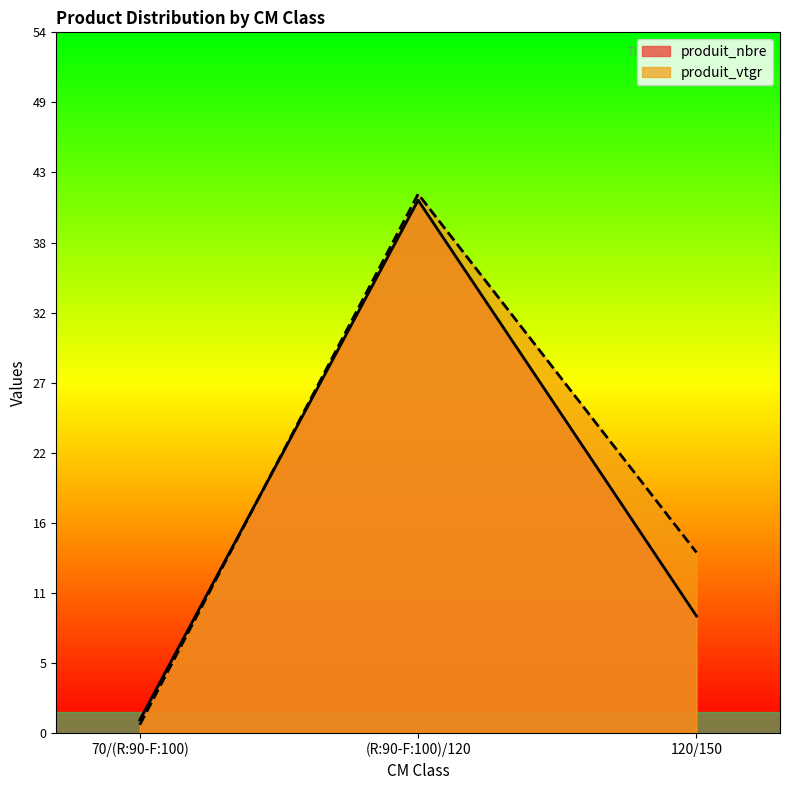

At how many categories does at least one series exceed 7?

2